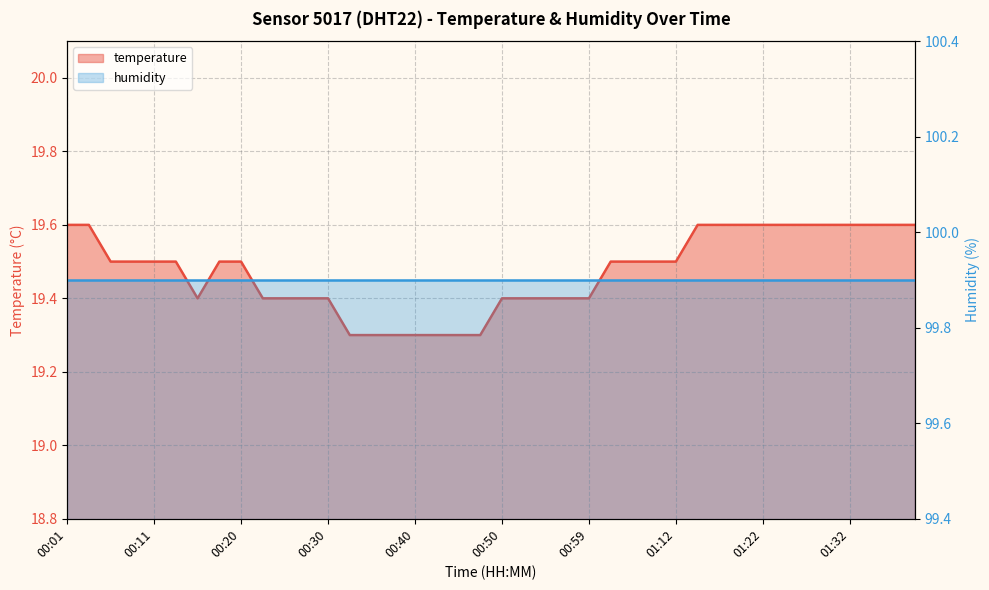

True or false: temperature has more than 1 points higher than both neighbors.

False